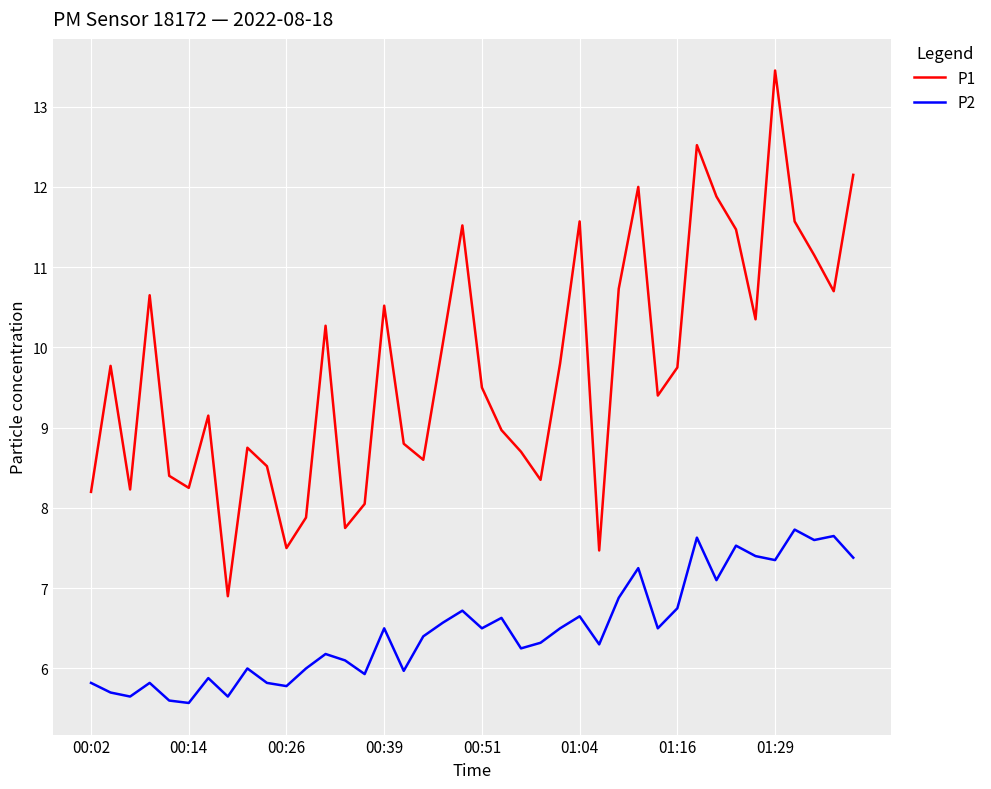

Which series has the largest range (max minus min)?

P1